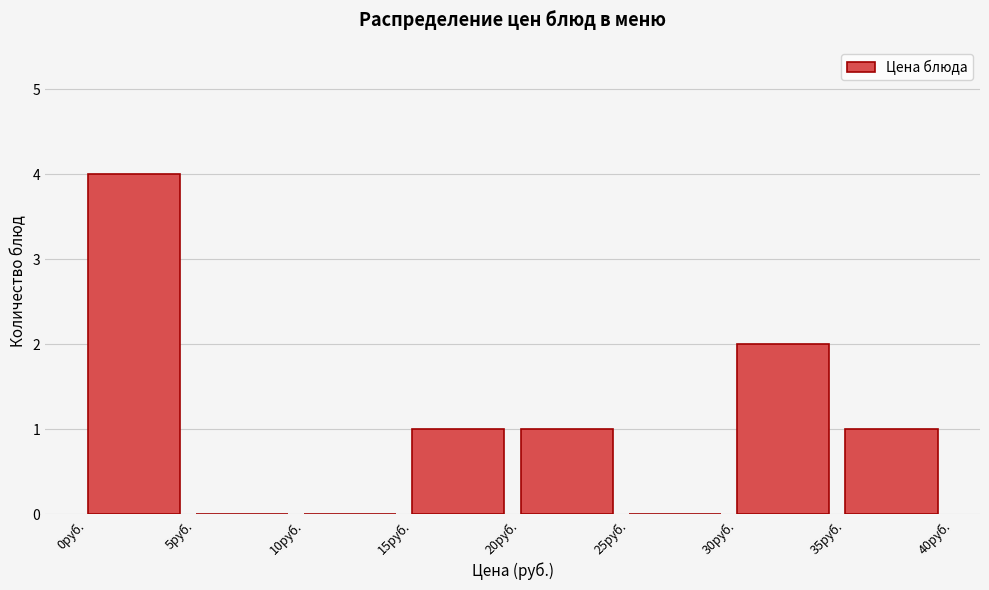

What is the height of the bar covering 0 to 5 on the x-axis? The values are not printed on the chart, so give them approximately, as read against the axis.

4